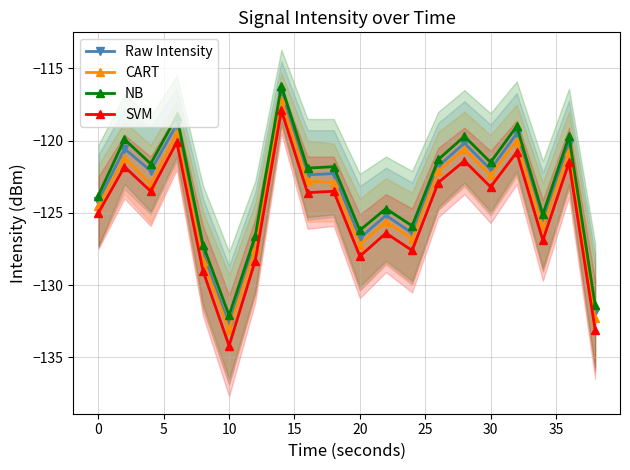

Reading right to left, transcribe all the data shown in this chart.

Raw Intensity: -131.9	-120.2	-125.6	-119.5	-122.0	-120.2	-121.8	-126.4	-125.2	-126.7	-122.3	-122.4	-116.7	-127.1	-132.8	-127.8	-118.9	-122.1	-120.6	-124.2
CART: -132.3	-120.7	-126.0	-120.0	-122.4	-120.6	-122.1	-126.8	-125.6	-127.2	-122.9	-122.8	-117.2	-127.5	-133.1	-128.3	-119.5	-123.0	-121.2	-124.5
NB: -131.4	-119.7	-125.1	-119.0	-121.5	-119.7	-121.3	-125.9	-124.7	-126.2	-121.8	-121.9	-116.2	-126.6	-132.1	-127.2	-118.3	-121.6	-119.9	-123.8
SVM: -133.1	-121.5	-126.9	-120.8	-123.2	-121.4	-122.9	-127.6	-126.4	-128.0	-123.5	-123.6	-117.9	-128.3	-134.2	-129.0	-120.1	-123.5	-121.8	-125.0